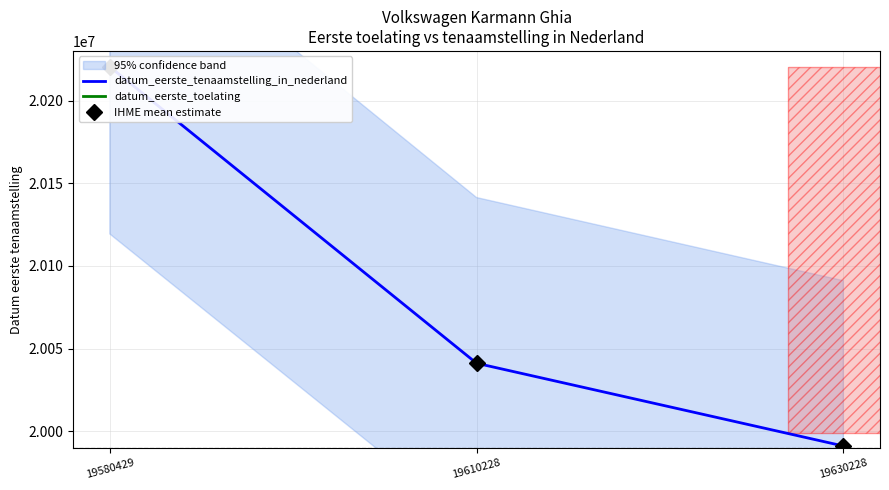

How many values in the IHME mean estimate series are below 20041129?

1